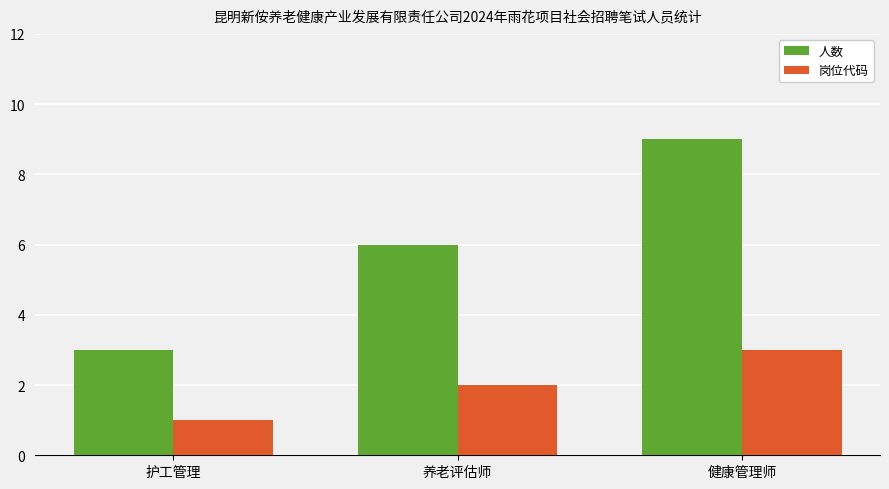

List the labels in order of 人数 value, smallest first.

护工管理, 养老评估师, 健康管理师